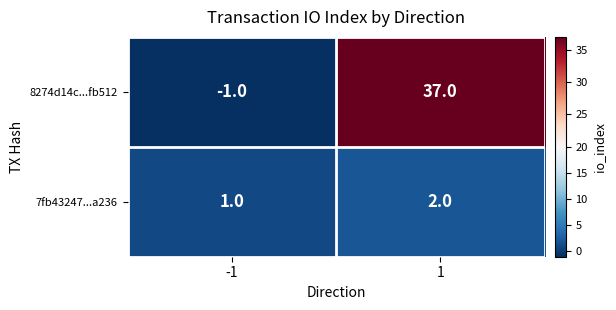

Is it true that 7fb43247...a236 equals 2 at 1?

True